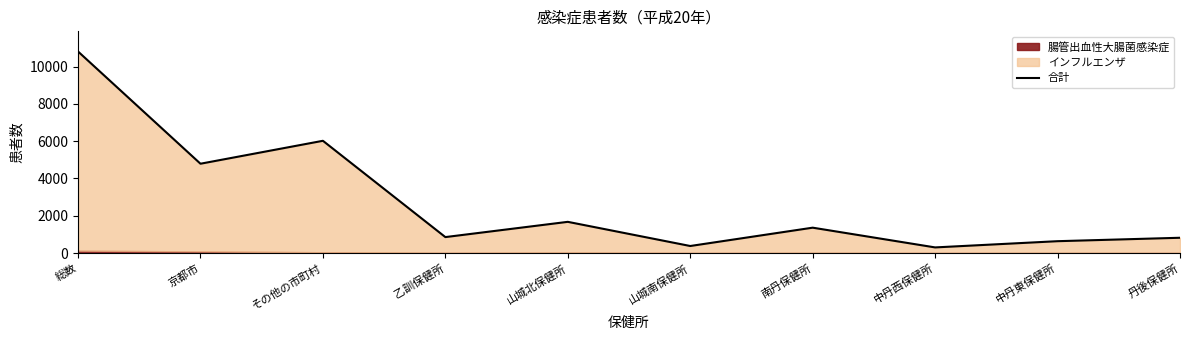

The chart shows a value of 6020 at その他の市町村. True or false?

True